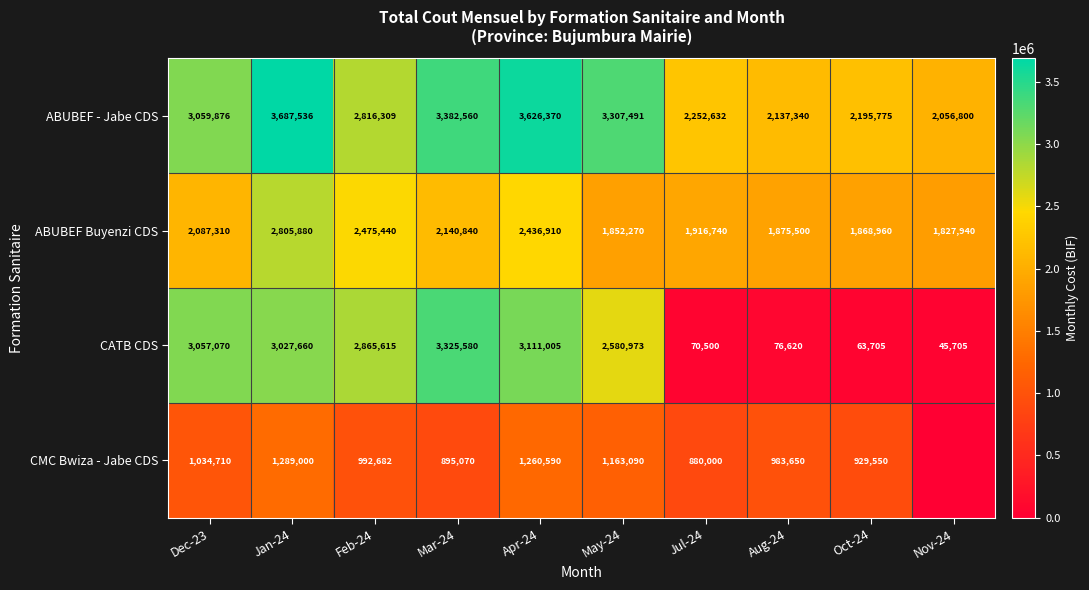

What is the difference between the second highest and second lowest values in the ABUBEF - Jabe CDS series?

1489030